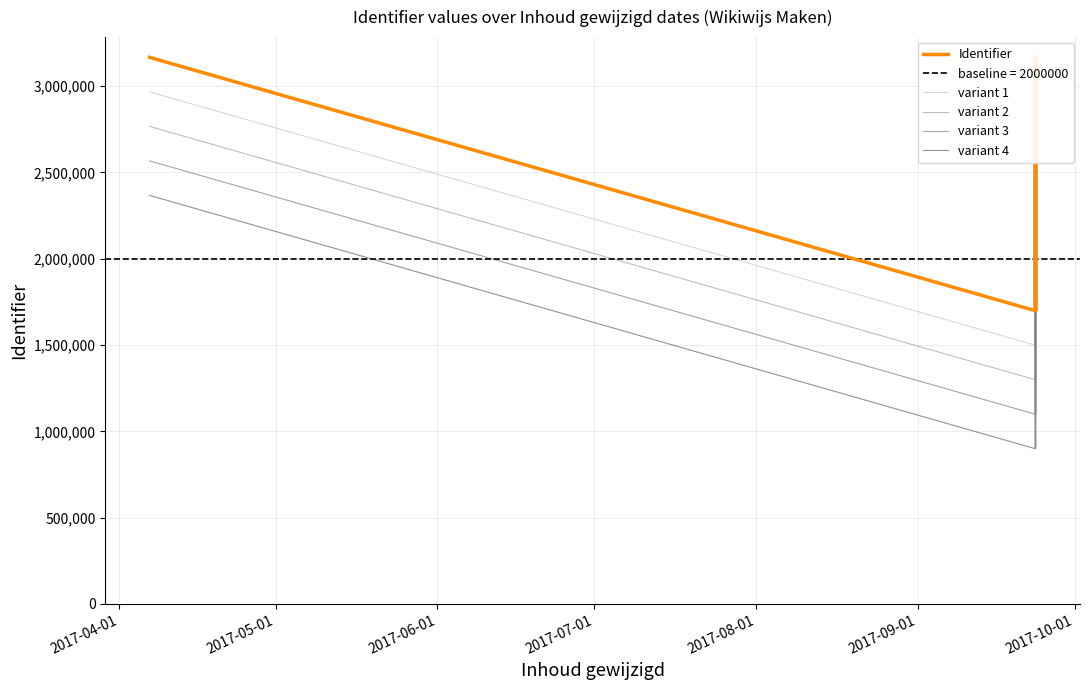

What position from the right is 2017-05-01?

11